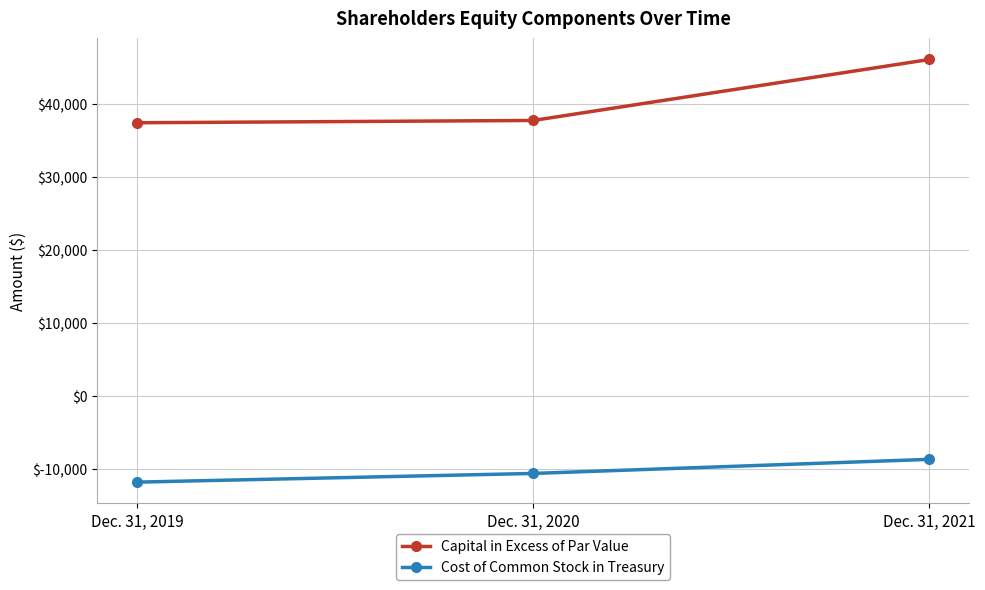

At which category is the sum across all series the highest?

Dec. 31, 2021